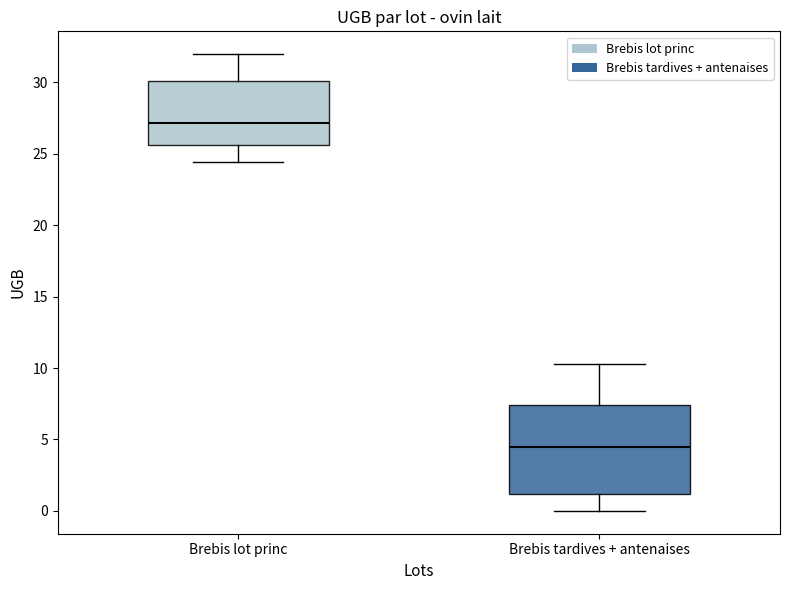

Which box has the lowest median line?

Brebis tardives + antenaises